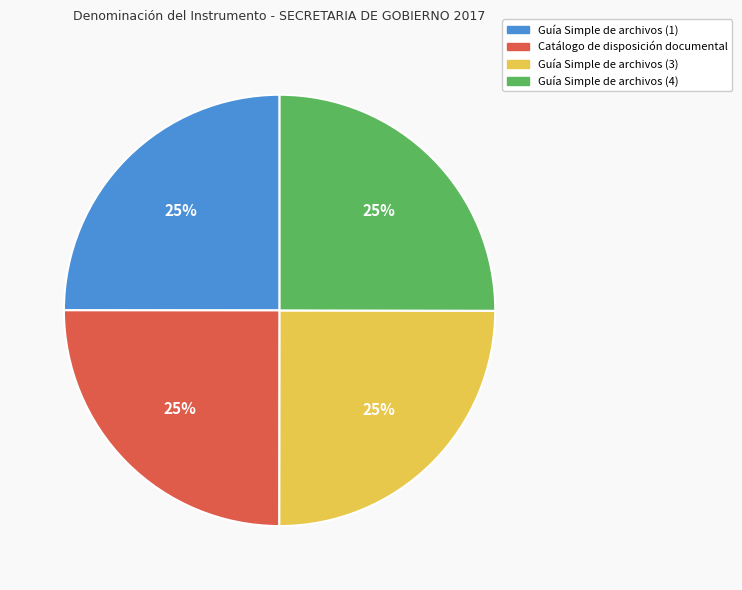

What is the ratio of the value at Guía Simple de archivos (1) to the value at Guía Simple de archivos (4)?

1.0